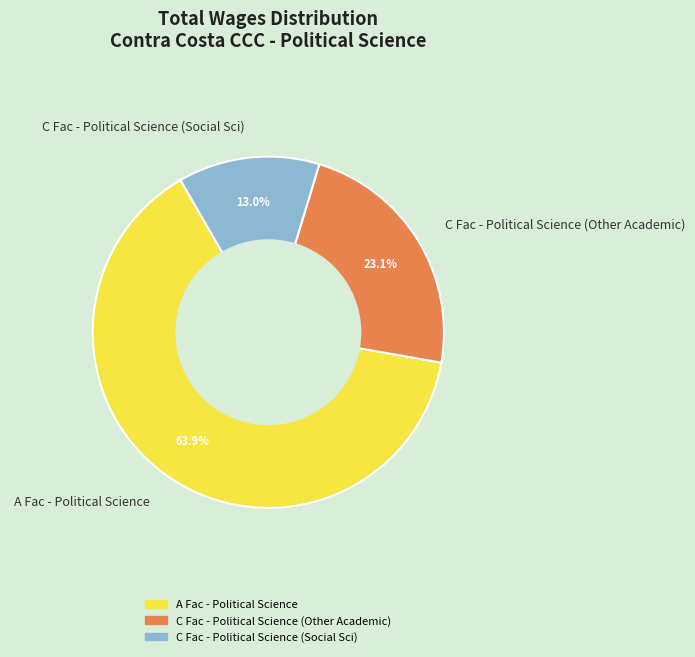

Is it true that A Fac - Political Science is 55% of the pie?

False